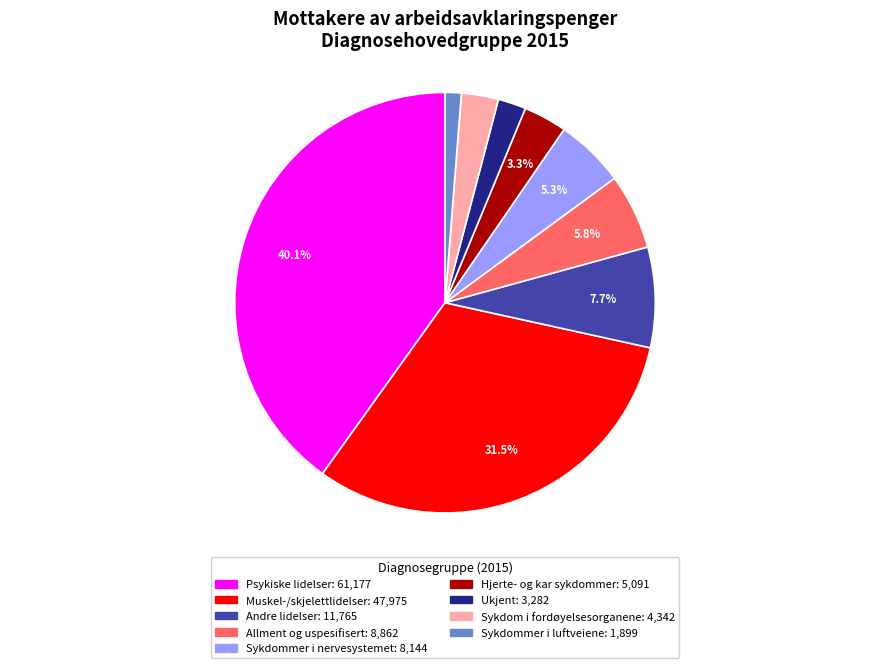

Is there a majority slice in this chart?

No